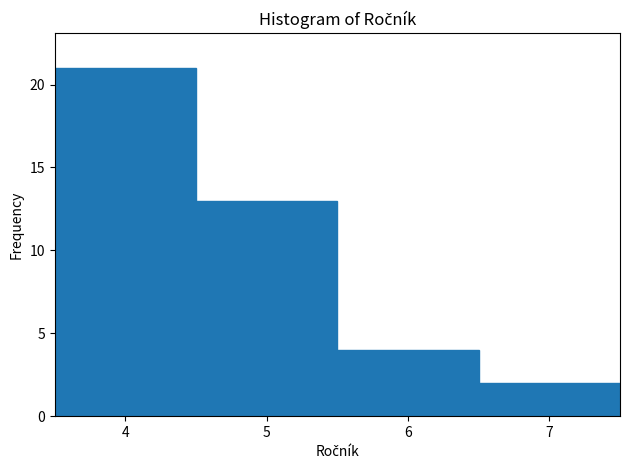

Reading left to right, list every bar in this chart as the range it spans on the x-axis followed by its height. The values are not printed on the chart, so give them approximately, as read against the axis.

3.5 to 4.5: 21
4.5 to 5.5: 13
5.5 to 6.5: 4
6.5 to 7.5: 2